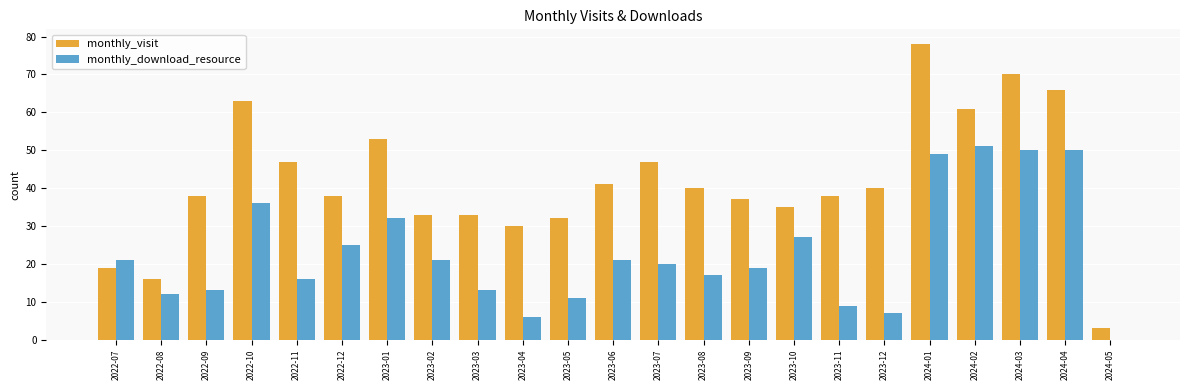

True or false: monthly_visit has a value of 9 at 2022-09.

False